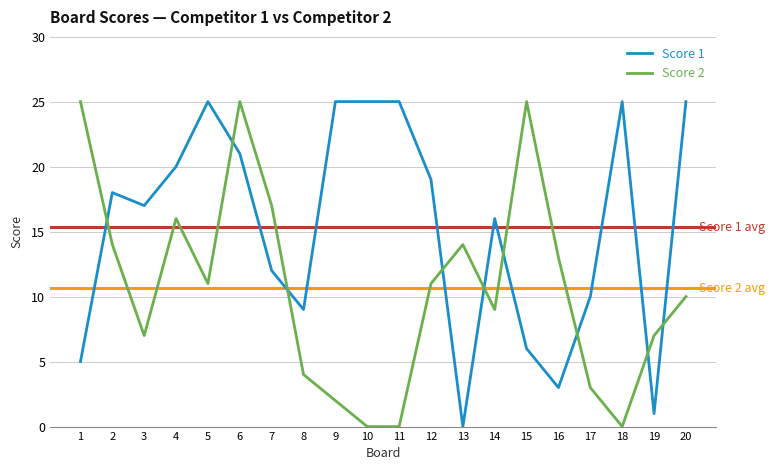

After their last crossing, which series has the higher values: Score 1 or Score 2?

Score 1